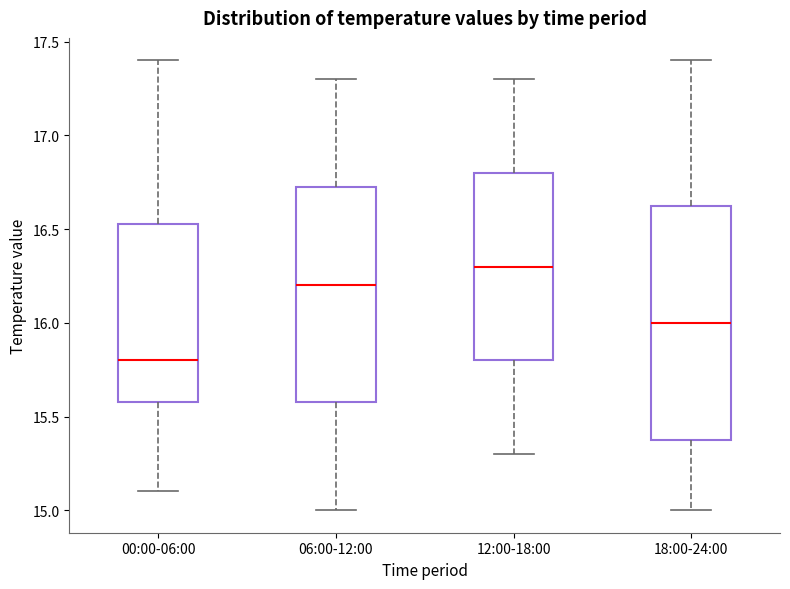

Comparing the boxes themselves (not the whiskers), which one is the tallest?

18:00-24:00